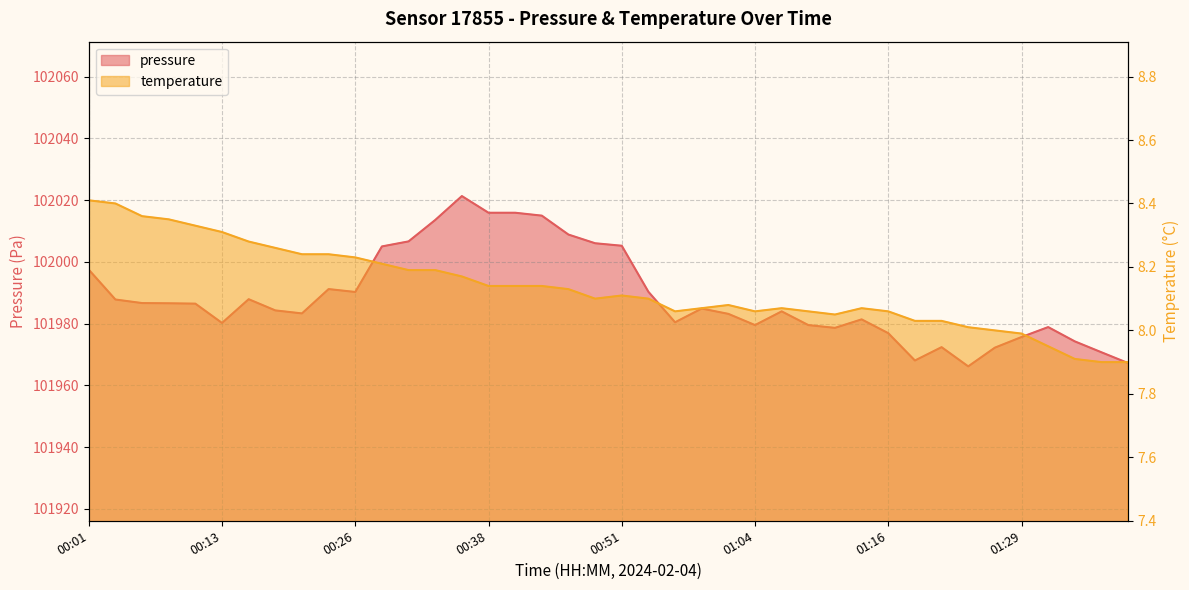

What is the approximate value of temperature at 01:16?

8.1